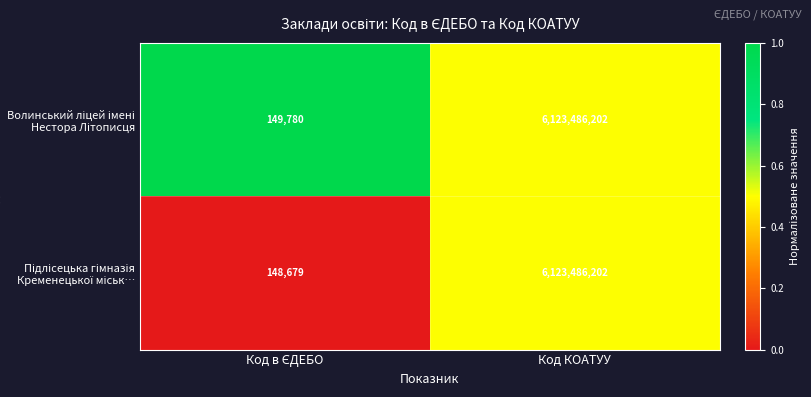

How many data points does each series have?

2